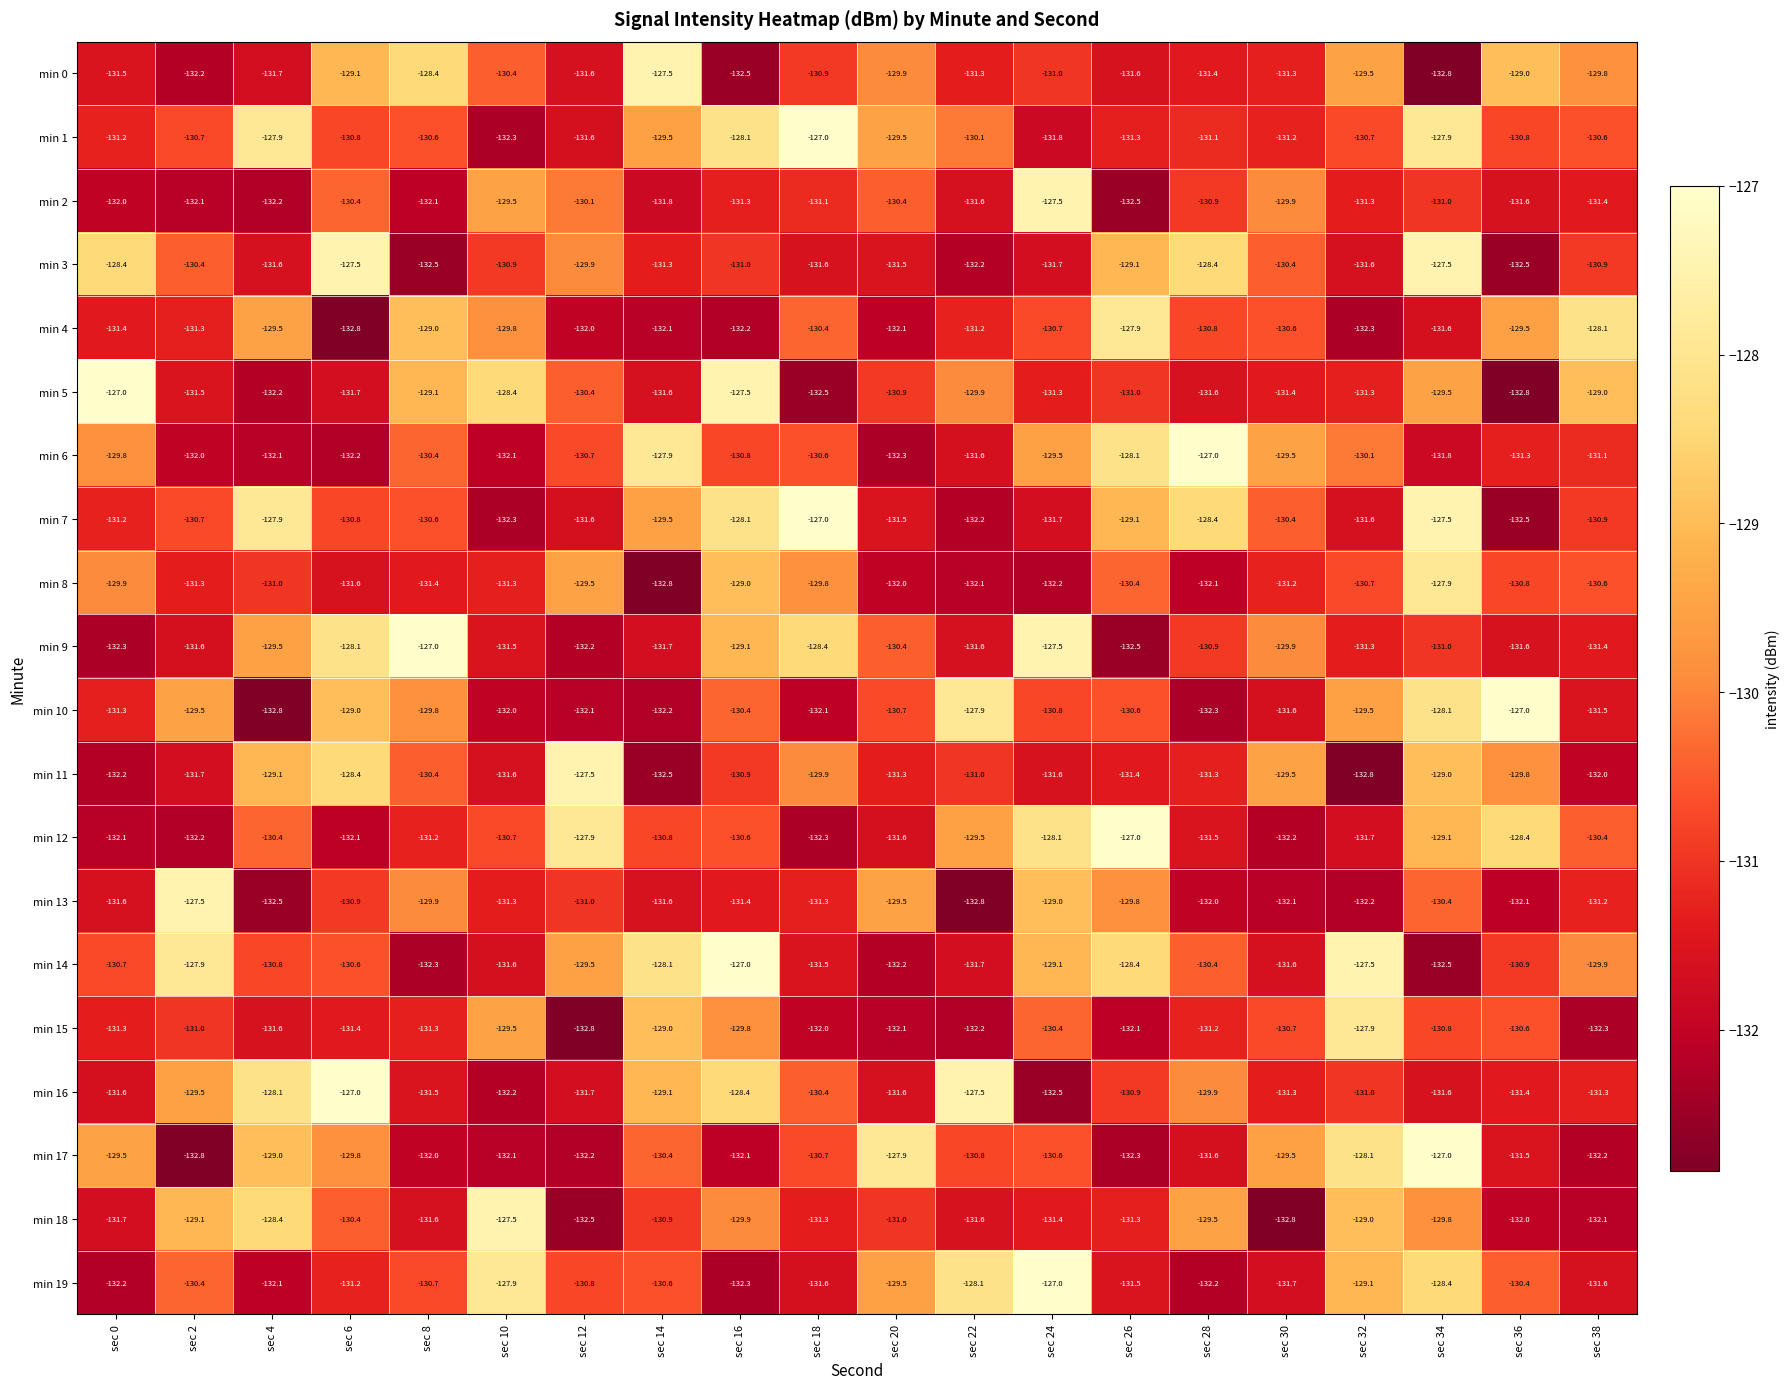

What is the average value of the min 4 series?

-130.8